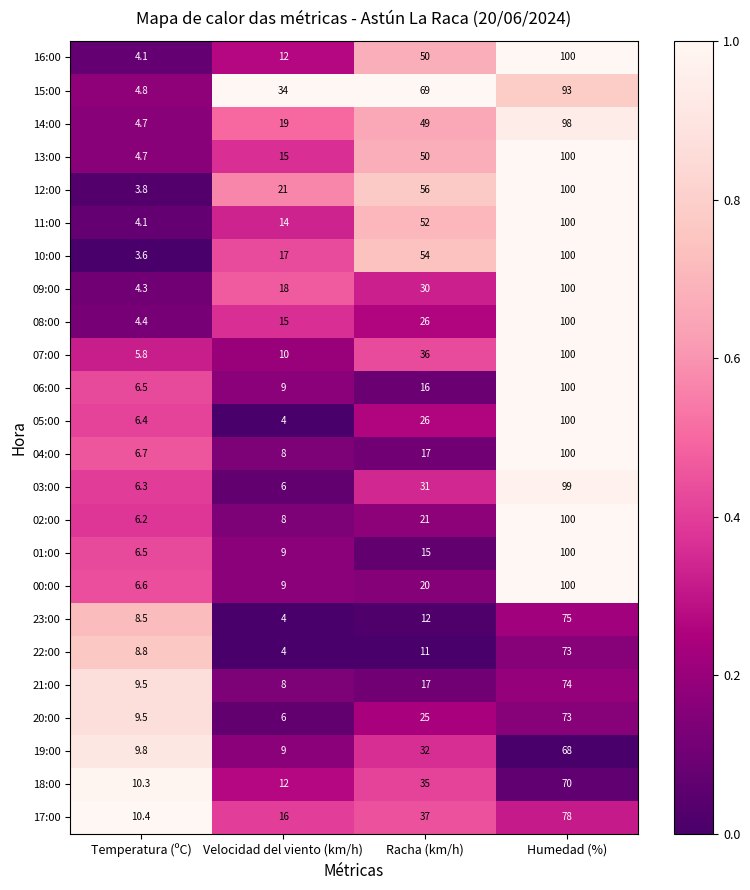

At which category does the chart reach its minimum across all series?

Temperatura (ºC)